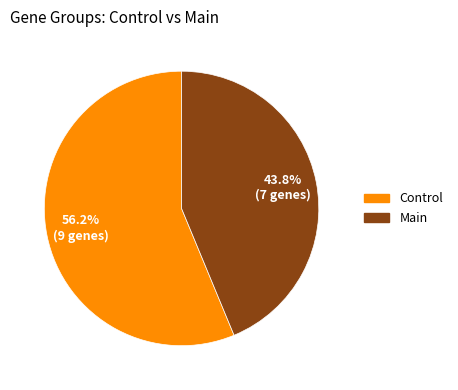

Which category accounts for the majority?

Control